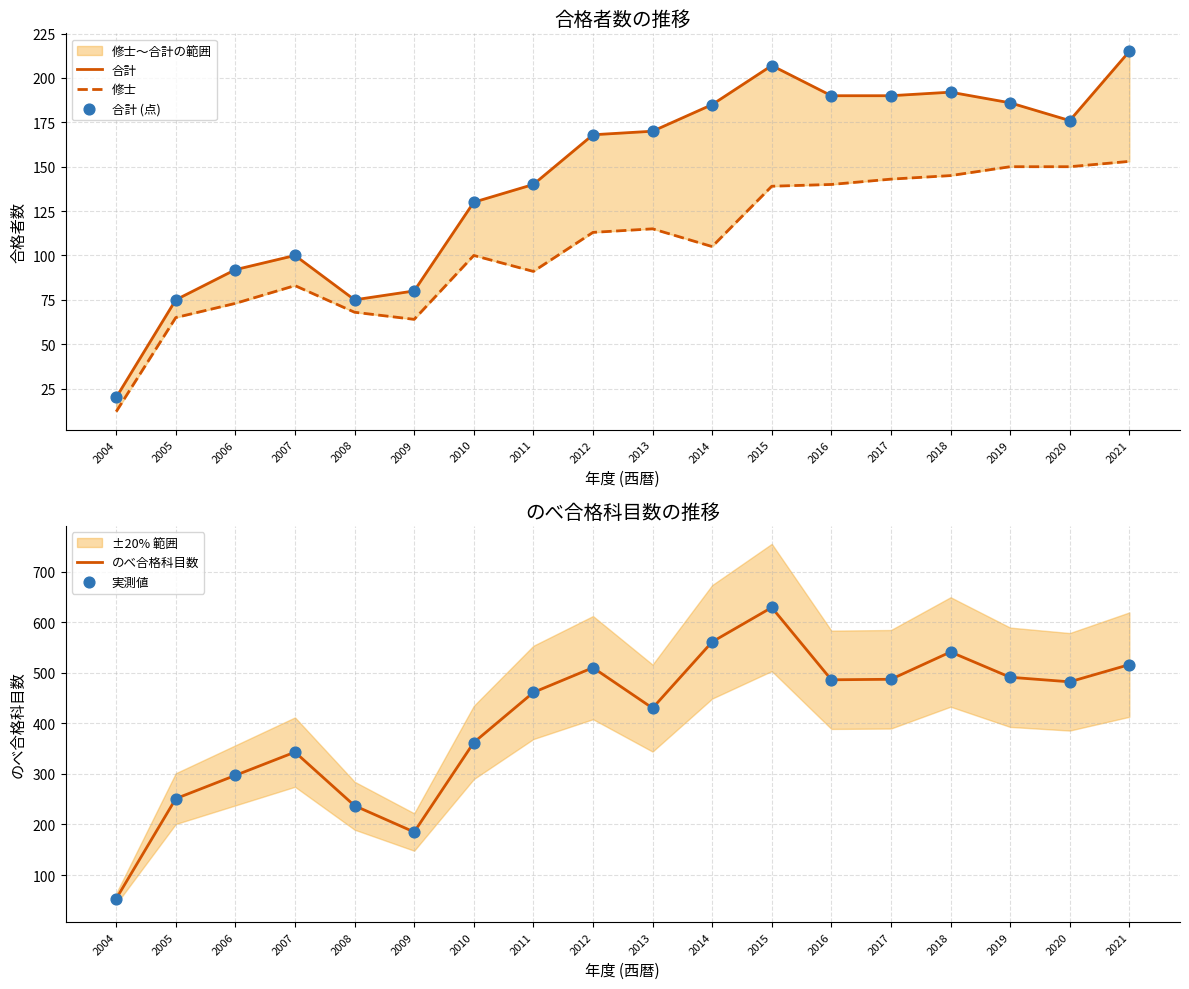

At which category is the sum across all series the highest?

2015